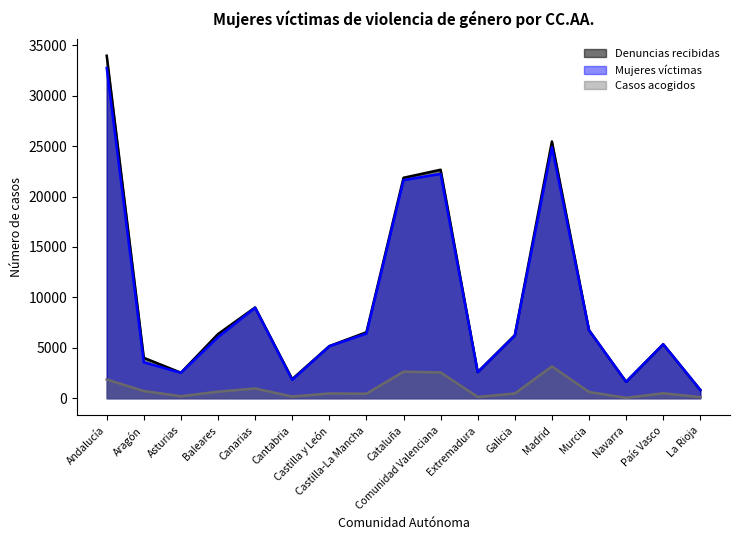

List the labels in order of Mujeres víctimas value, smallest first.

La Rioja, Navarra, Cantabria, Asturias, Extremadura, Aragón, Castilla y León, País Vasco, Baleares, Galicia, Castilla-La Mancha, Murcia, Canarias, Cataluña, Comunidad Valenciana, Madrid, Andalucía